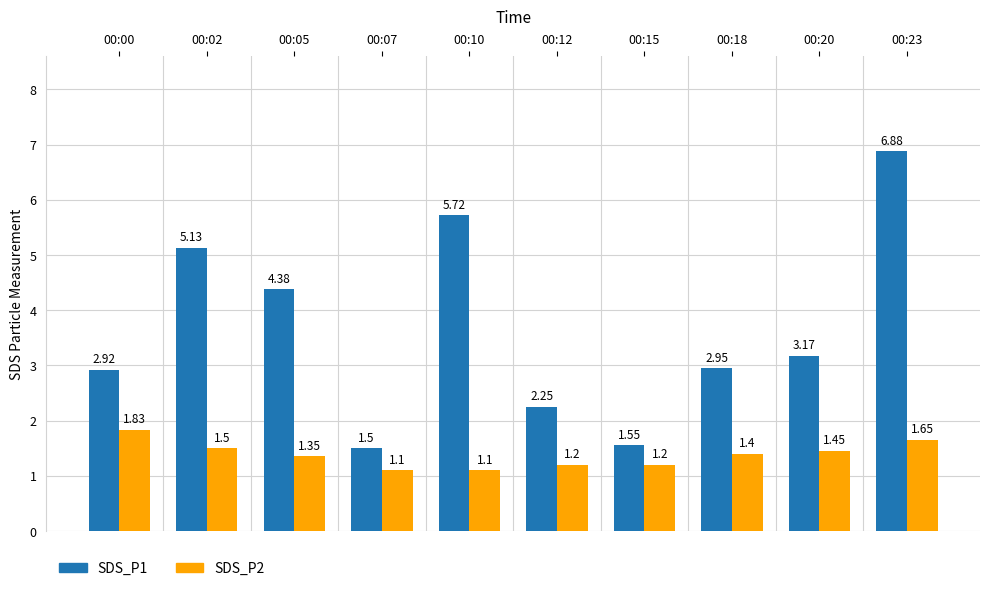

Does the chart contain stacked bars?

No